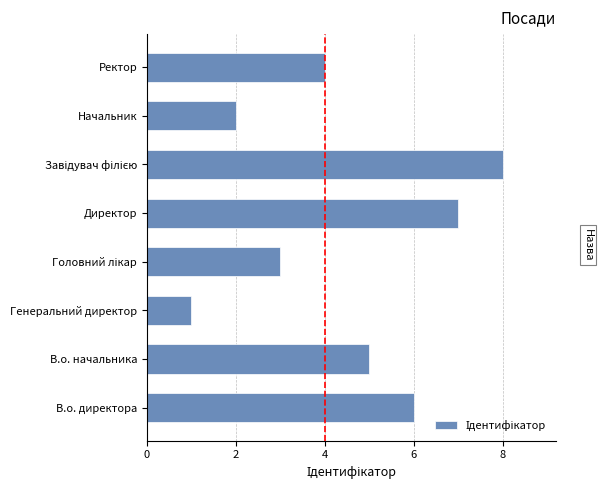

Reading bottom to top, transcribe all the data shown in this chart.

6	5	1	3	7	8	2	4